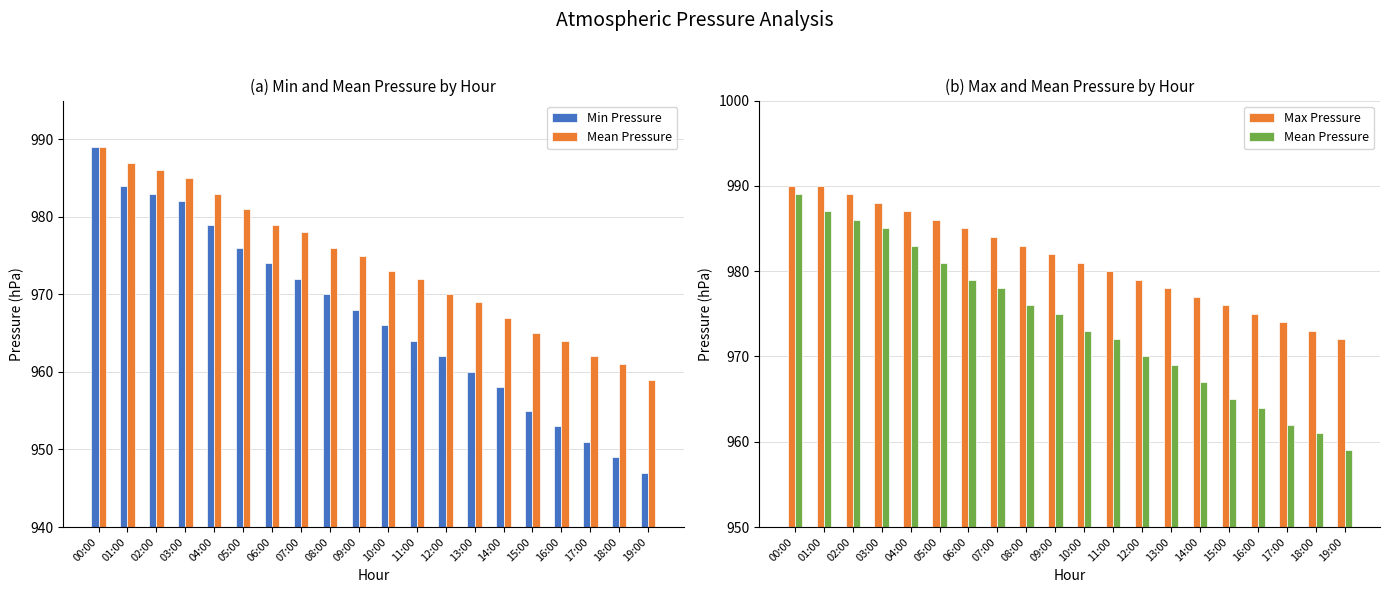

How many values in the Mean Pressure series exceed 975?

9